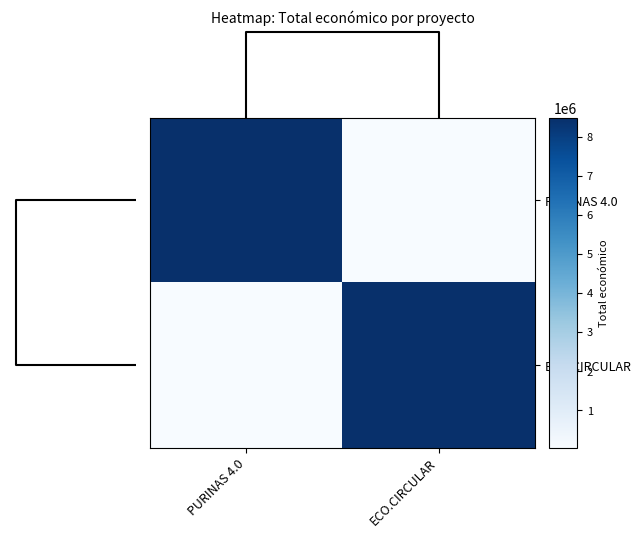

Which series changed the most between PURINAS 4.0 and ECO.CIRCULAR?

PURINAS 4.0